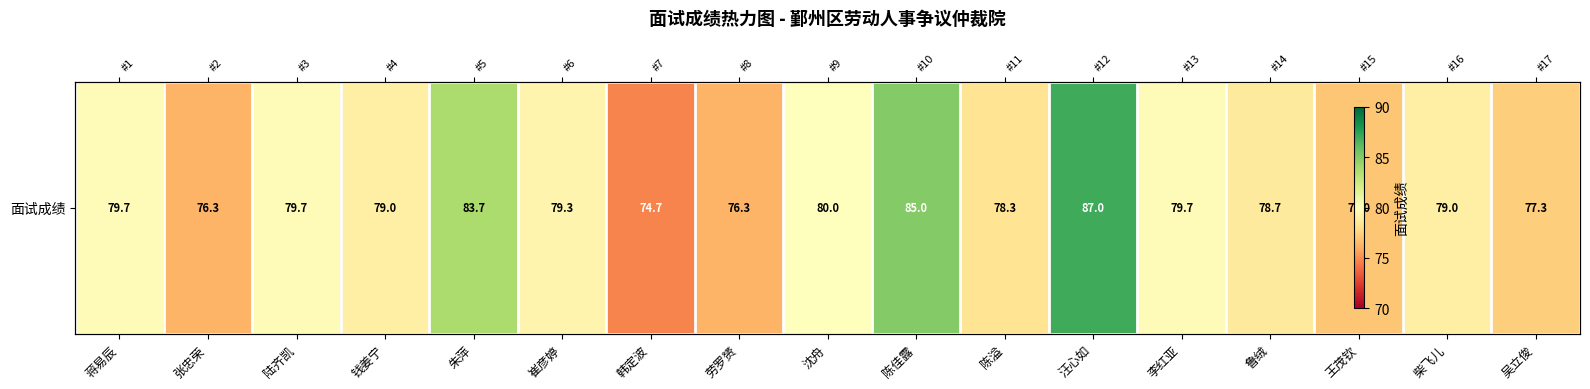

What value does the data have at 鲁绒?

78.7